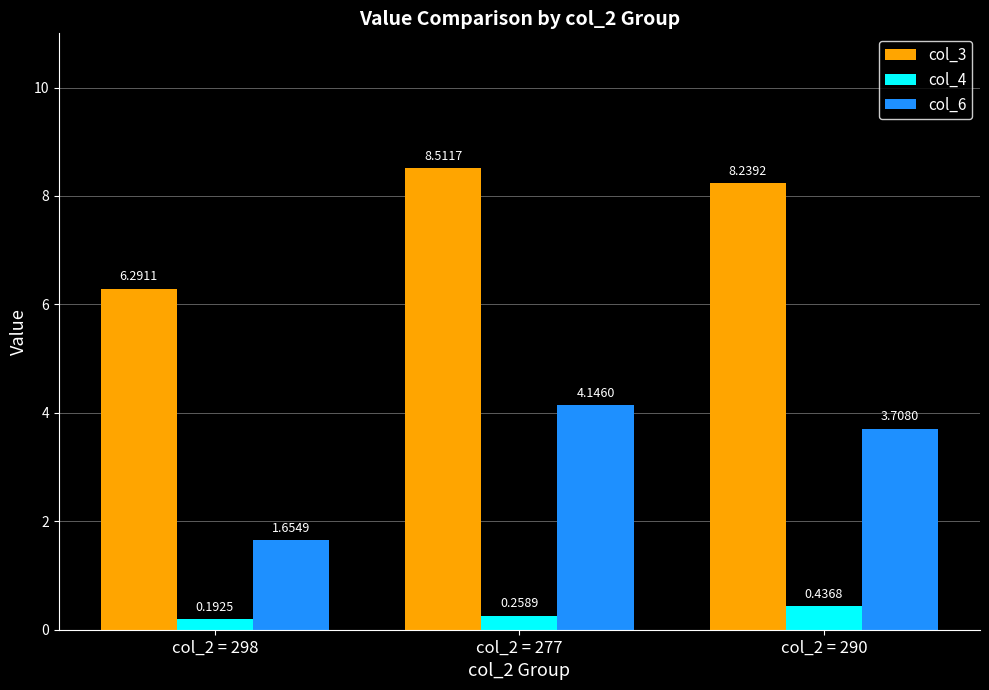

Does the chart contain stacked bars?

No